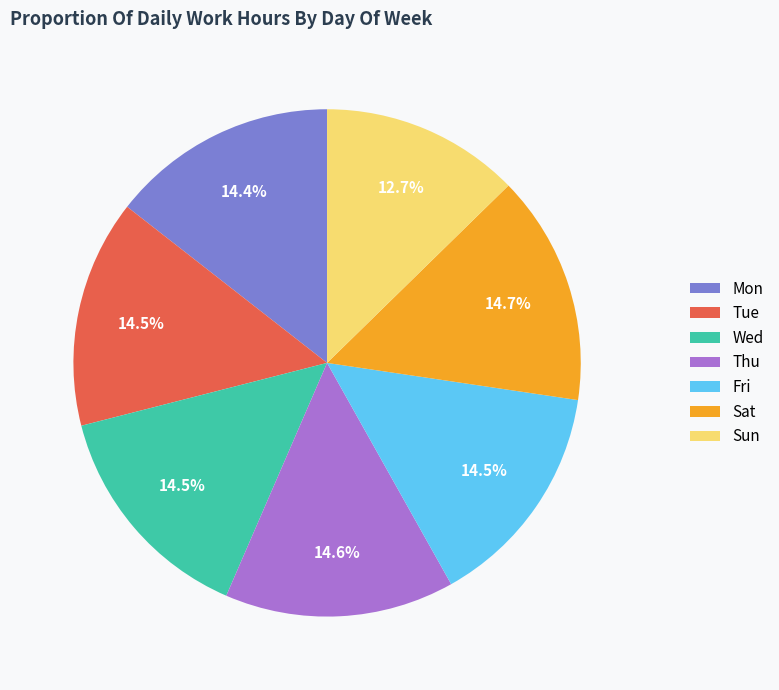

Which slice is the smallest?

Sun